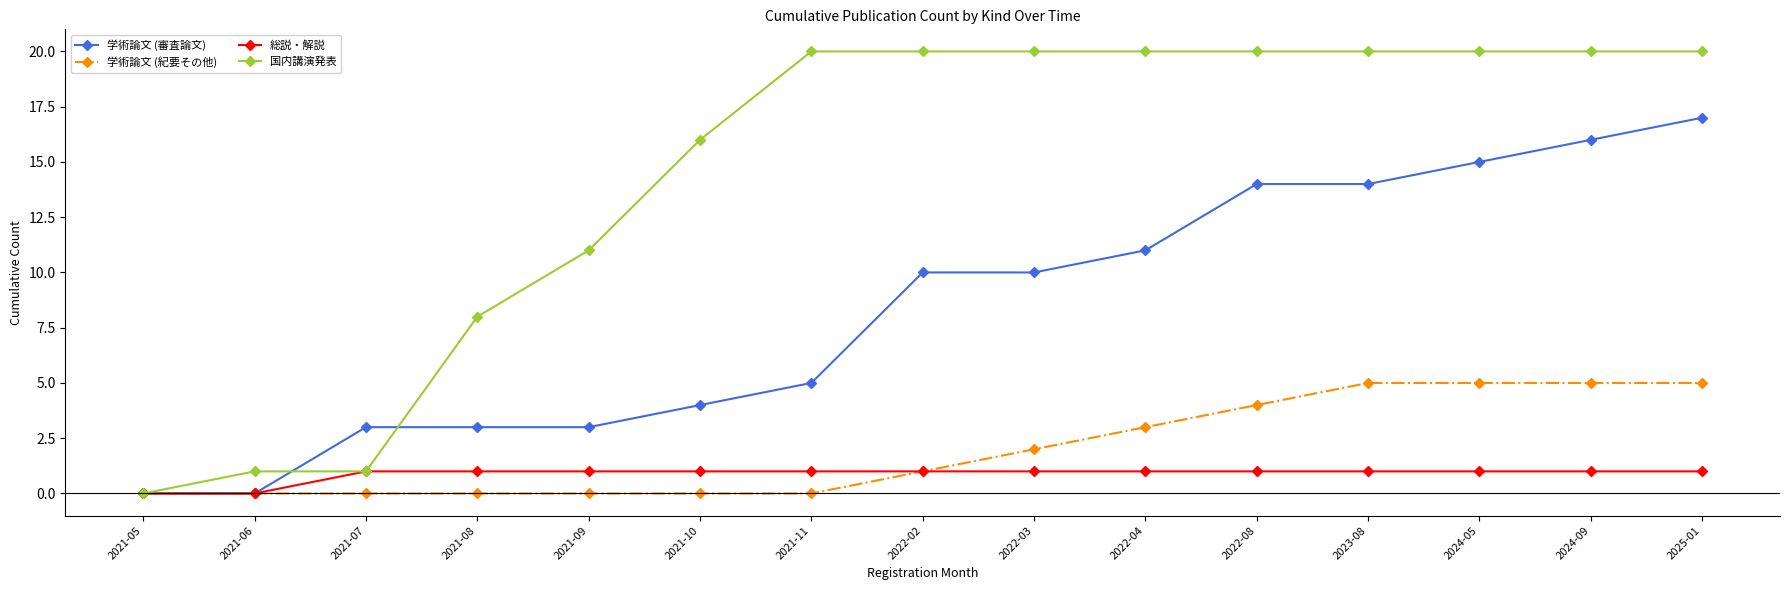

Does the chart display data point markers on the line(s)?

Yes